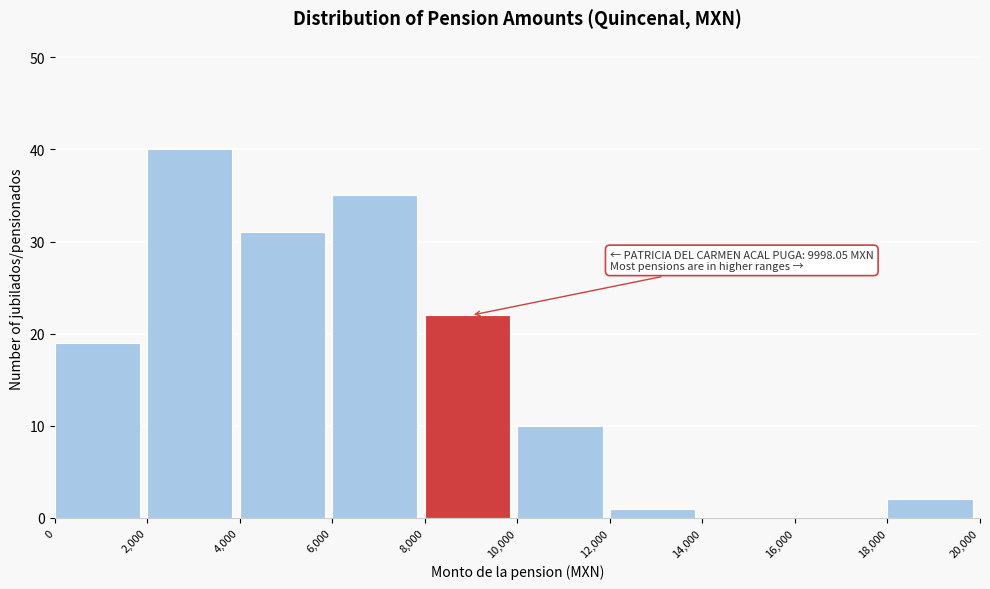

Over which range of the x-axis is the bar tallest?

2,000 to 4,000